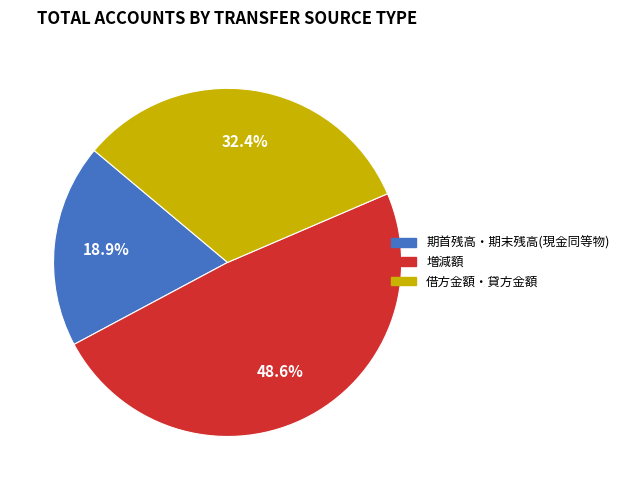

Count the number of slices in the pie.

3